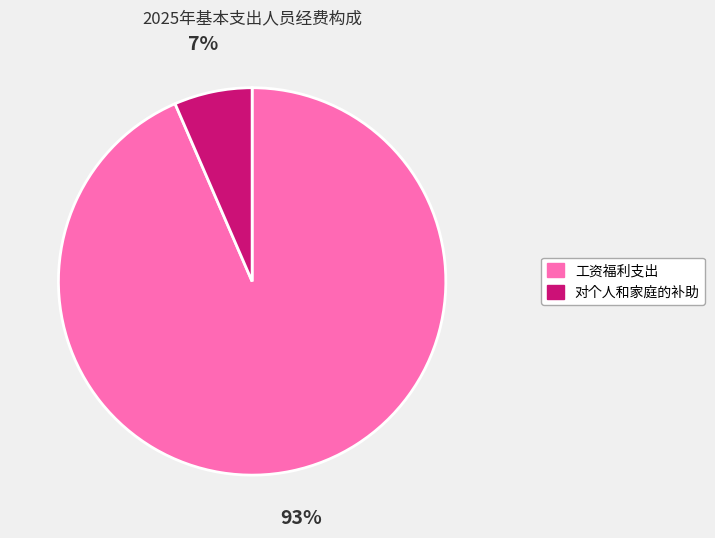

Is there a majority slice in this chart?

Yes